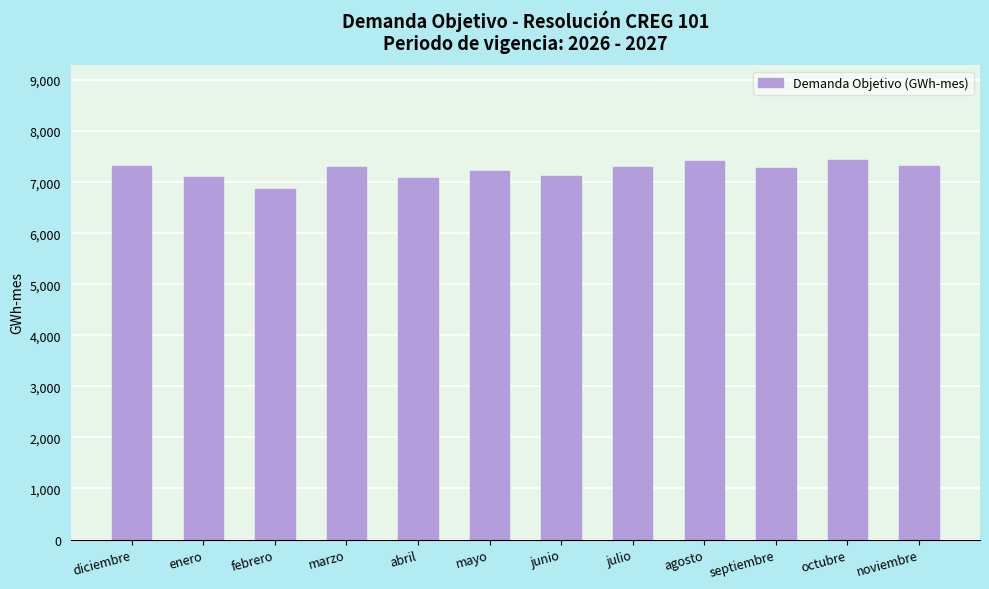

What is the minimum value shown in the chart?

6858